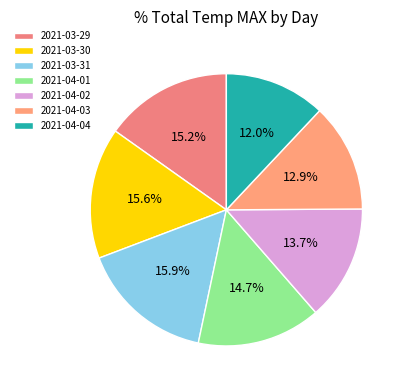

How many slices are in this pie chart?

7